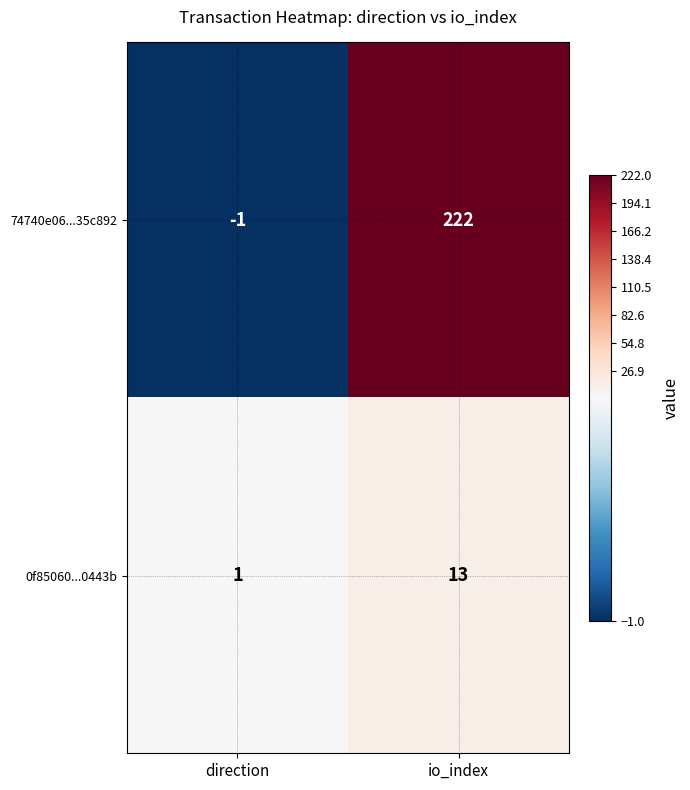

Rank the series at io_index from lowest to highest value.

0f85060...0443b, 74740e06...35c892